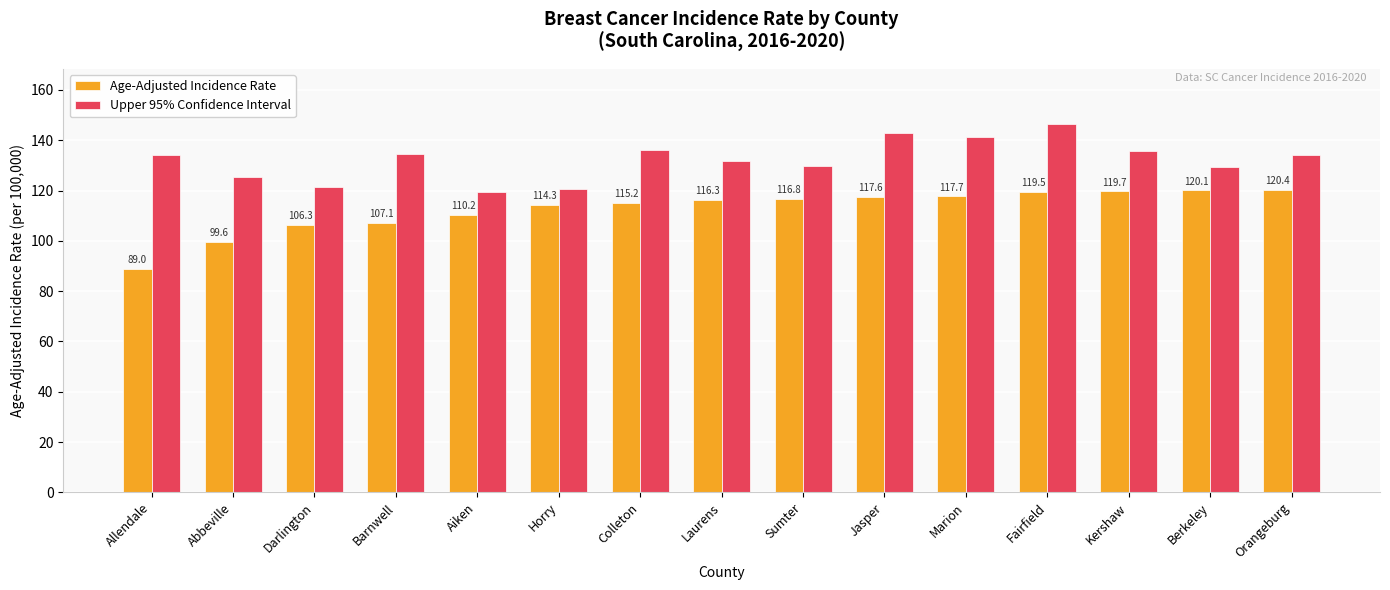

Which series changed the most between Darlington and Fairfield?

Upper 95% Confidence Interval